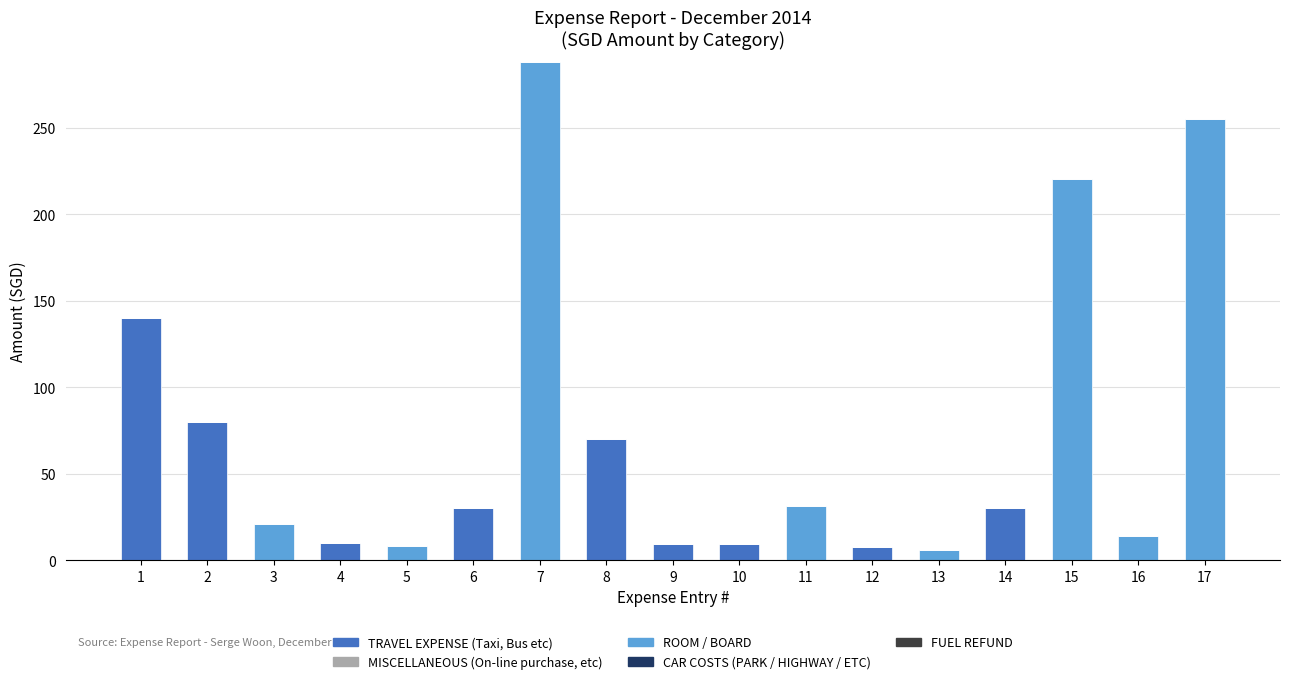

What is the highest value of the TRAVEL EXPENSE (Taxi, Bus etc) series?

140.0